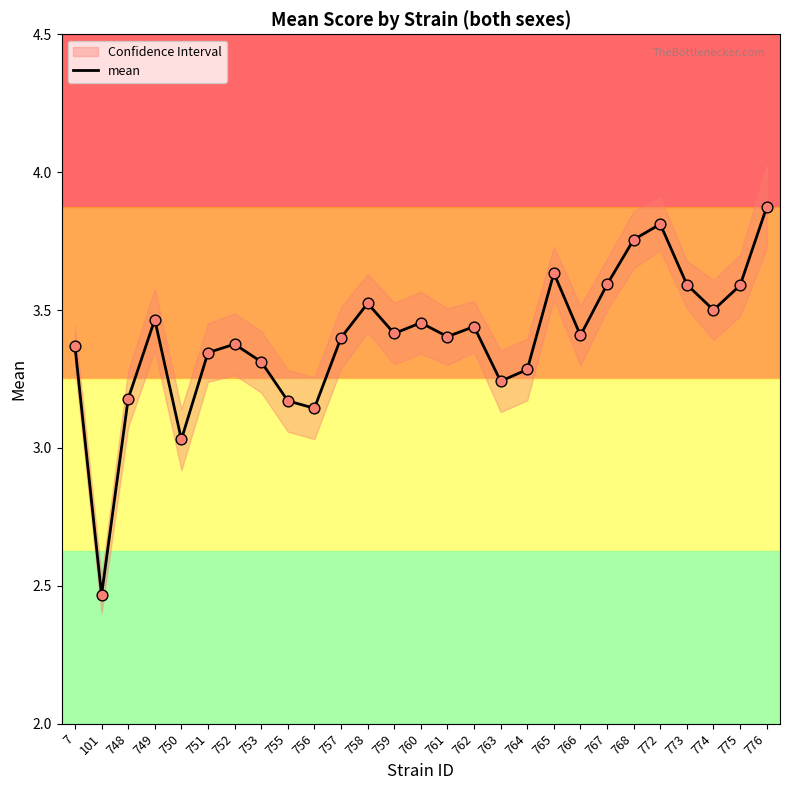

What is the change in value from 761 to 774?

+0.1